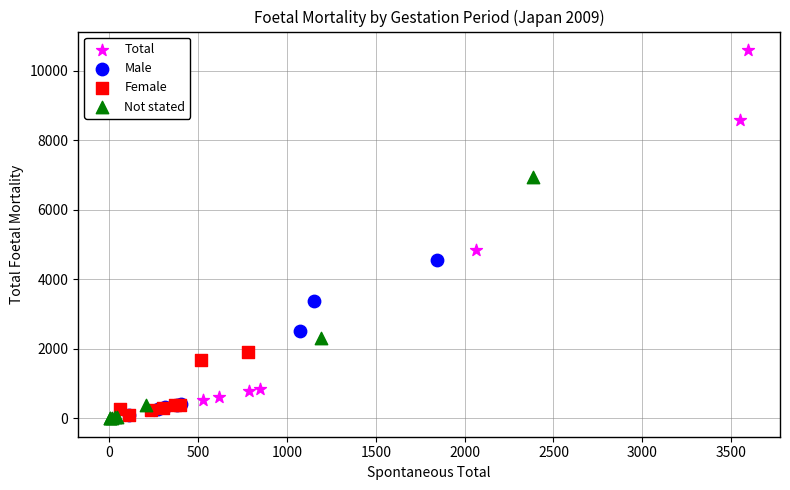

Which series has the widest spread of Y values?

Total